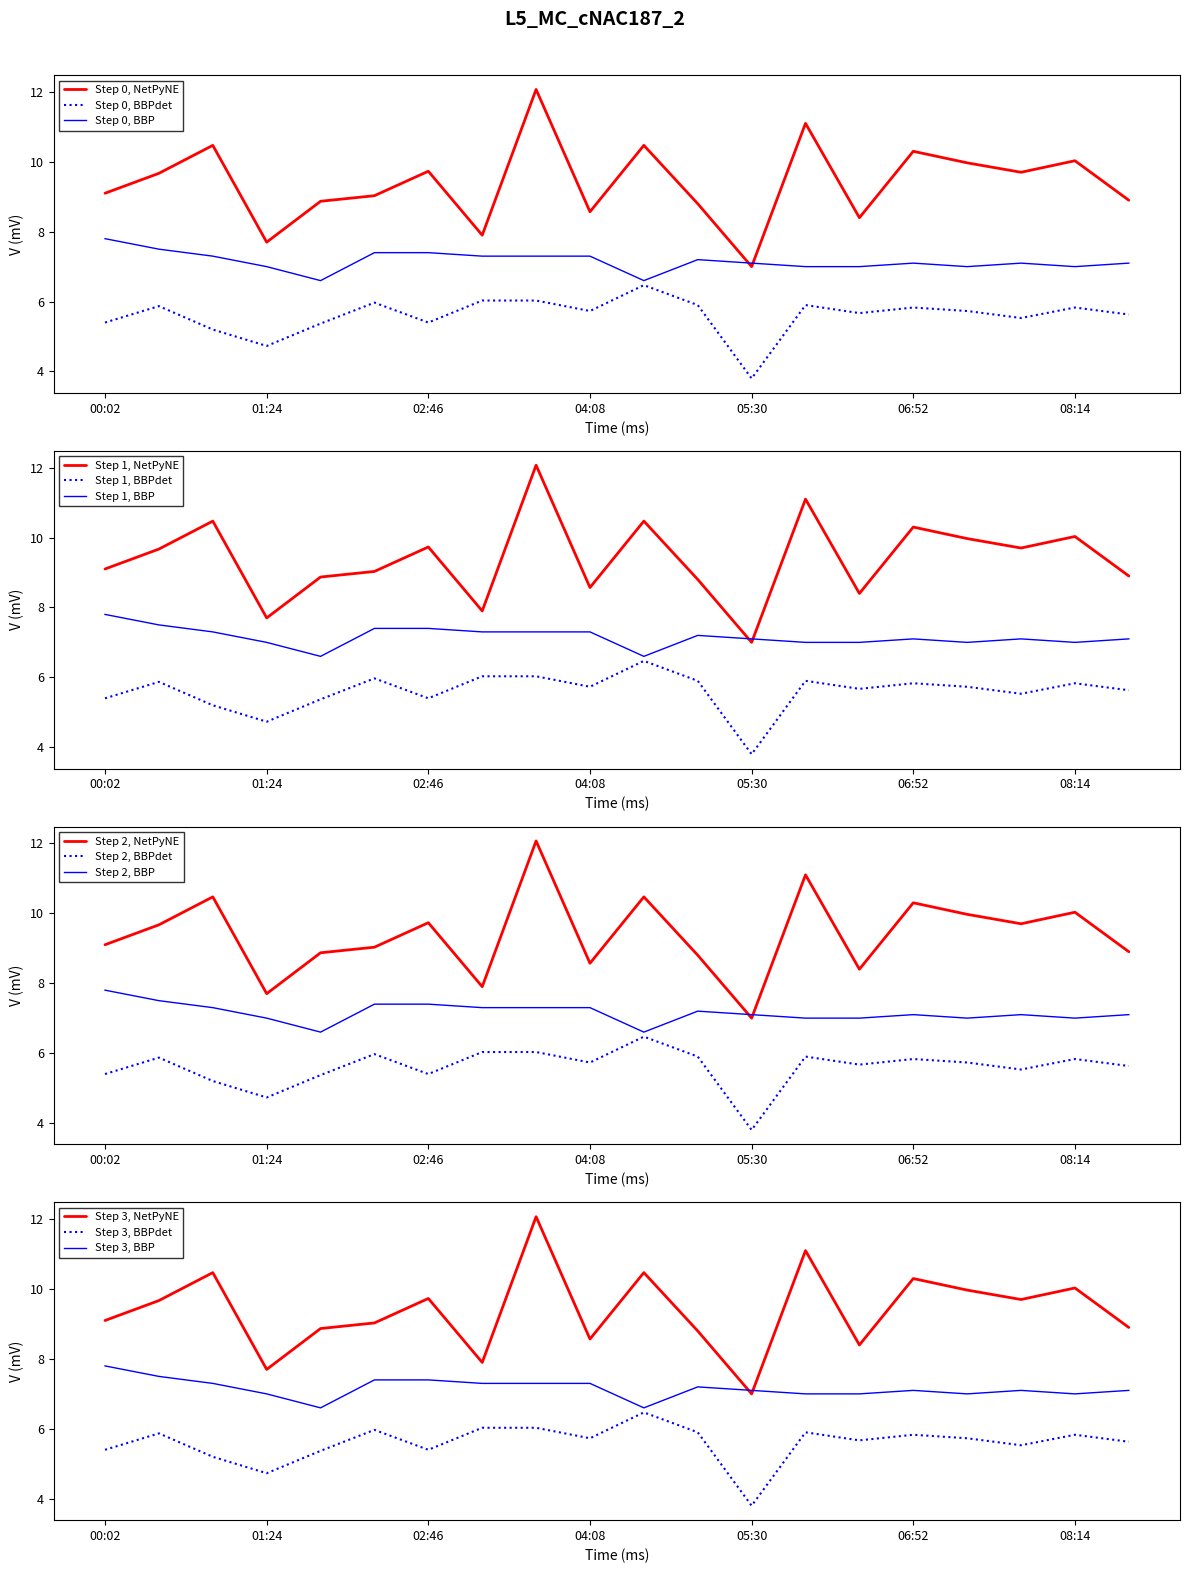

Reading left to right, transcribe all the data shown in this chart.

SDS_P1: 00:02=9.1	00:29=9.7	00:56=10.5	01:24=7.7	01:51=8.9	02:18=9.0	02:46=9.7	03:13=7.9	03:40=12.1	04:08=8.6	04:35=10.5	05:02=8.8	05:30=7.0	05:57=11.1	06:24=8.4	06:52=10.3	07:19=10.0	07:46=9.7	08:14=10.0	08:41=8.9
SDS_P2: 00:02=5.4	00:29=5.9	00:56=5.2	01:24=4.7	01:51=5.4	02:18=6.0	02:46=5.4	03:13=6.0	03:40=6.0	04:08=5.7	04:35=6.5	05:02=5.9	05:30=3.8	05:57=5.9	06:24=5.7	06:52=5.8	07:19=5.7	07:46=5.5	08:14=5.8	08:41=5.6
Temp: 00:02=7.8	00:29=7.5	00:56=7.3	01:24=7.0	01:51=6.6	02:18=7.4	02:46=7.4	03:13=7.3	03:40=7.3	04:08=7.3	04:35=6.6	05:02=7.2	05:30=7.1	05:57=7.0	06:24=7.0	06:52=7.1	07:19=7.0	07:46=7.1	08:14=7.0	08:41=7.1